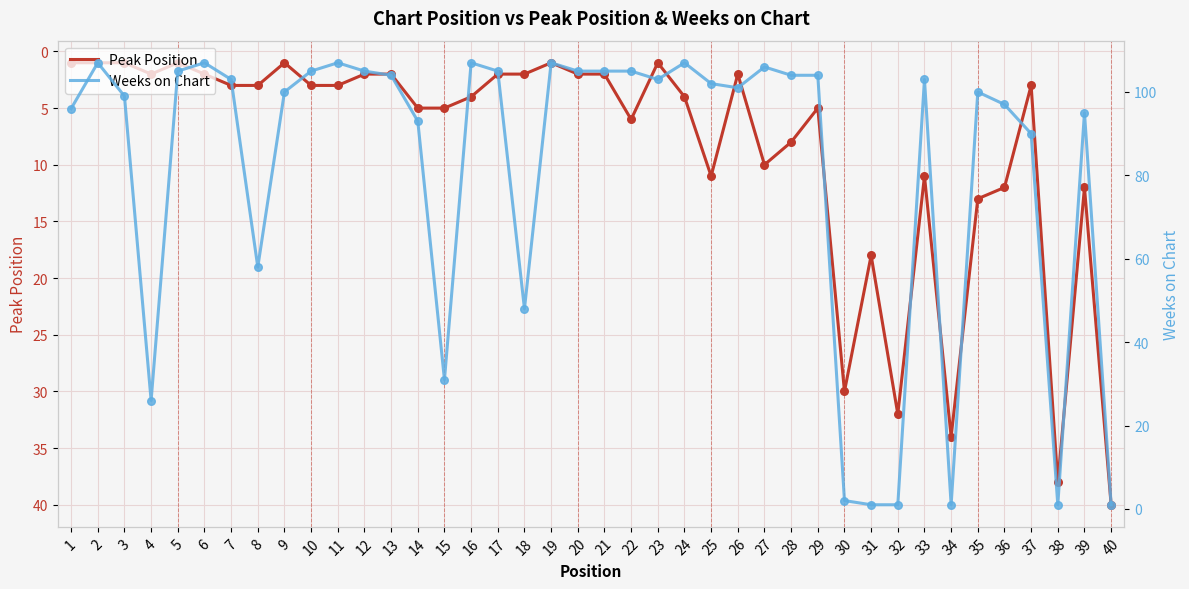

Is the value of Weeks on Chart at 4 greater than the value of Peak Position at 6?

Yes